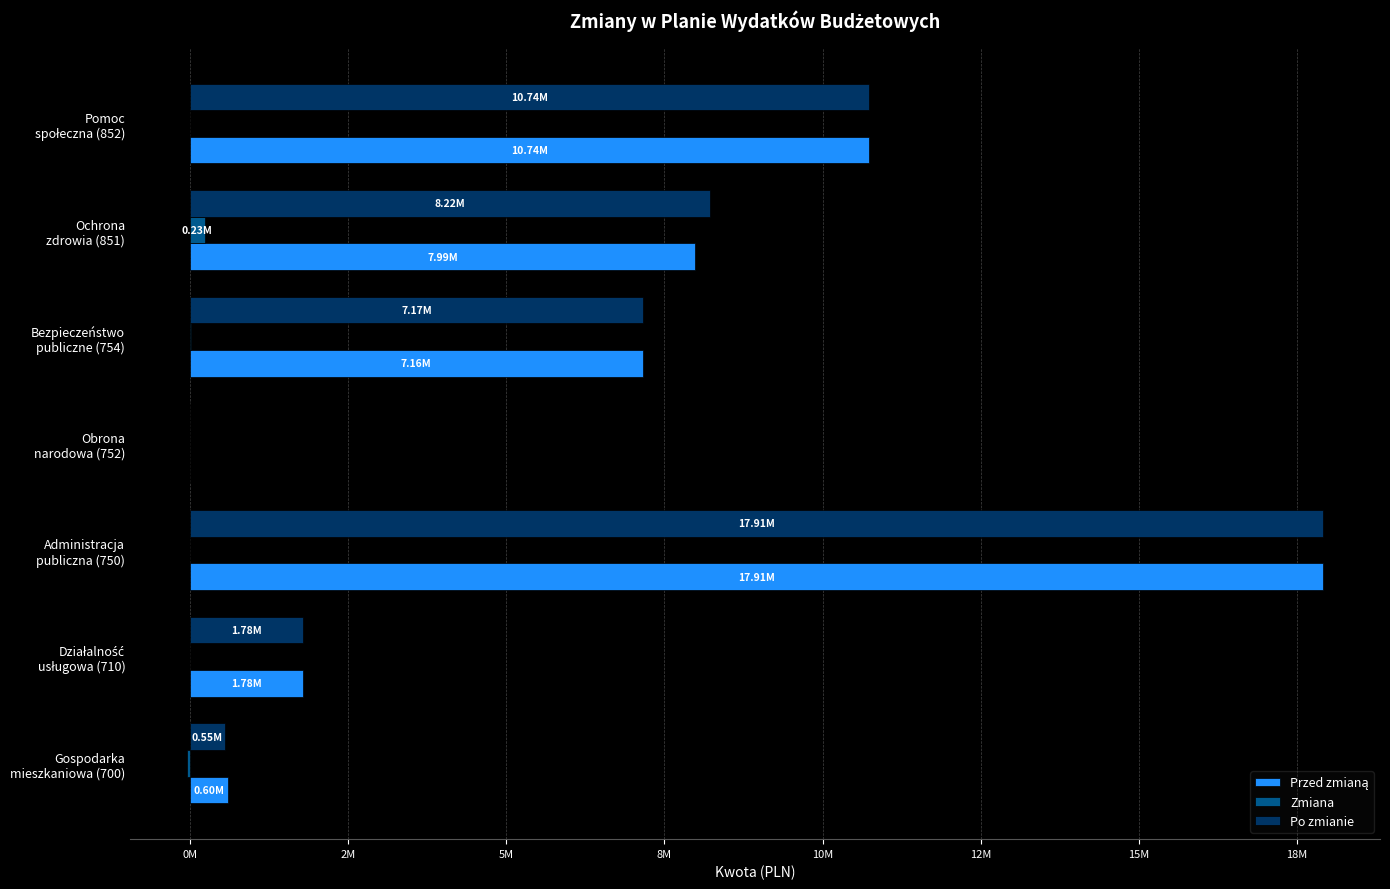

How many values in the Po zmianie series are below 7167002?

3